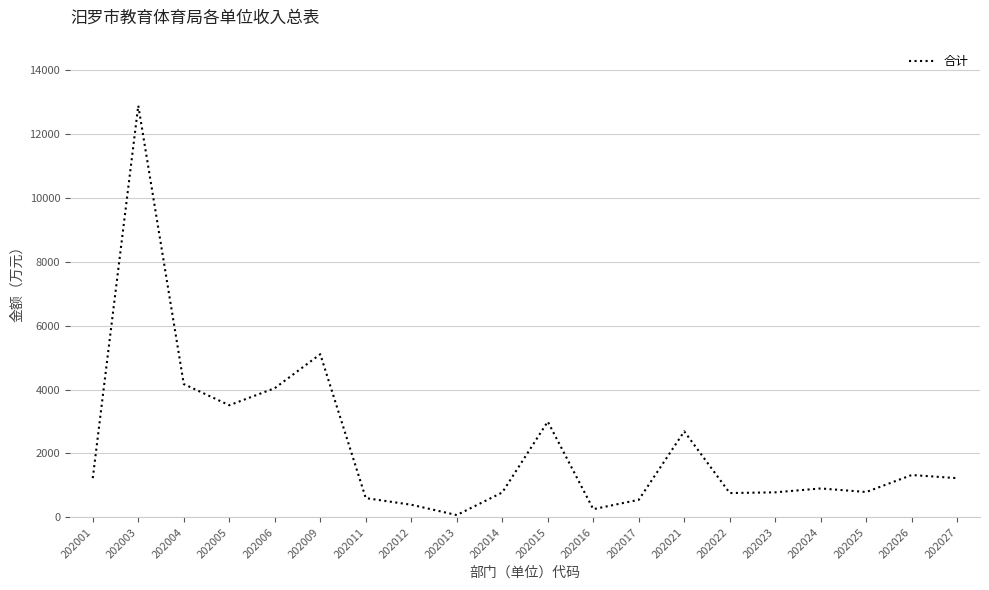

The value at 202005 is 3509.1. True or false?

True